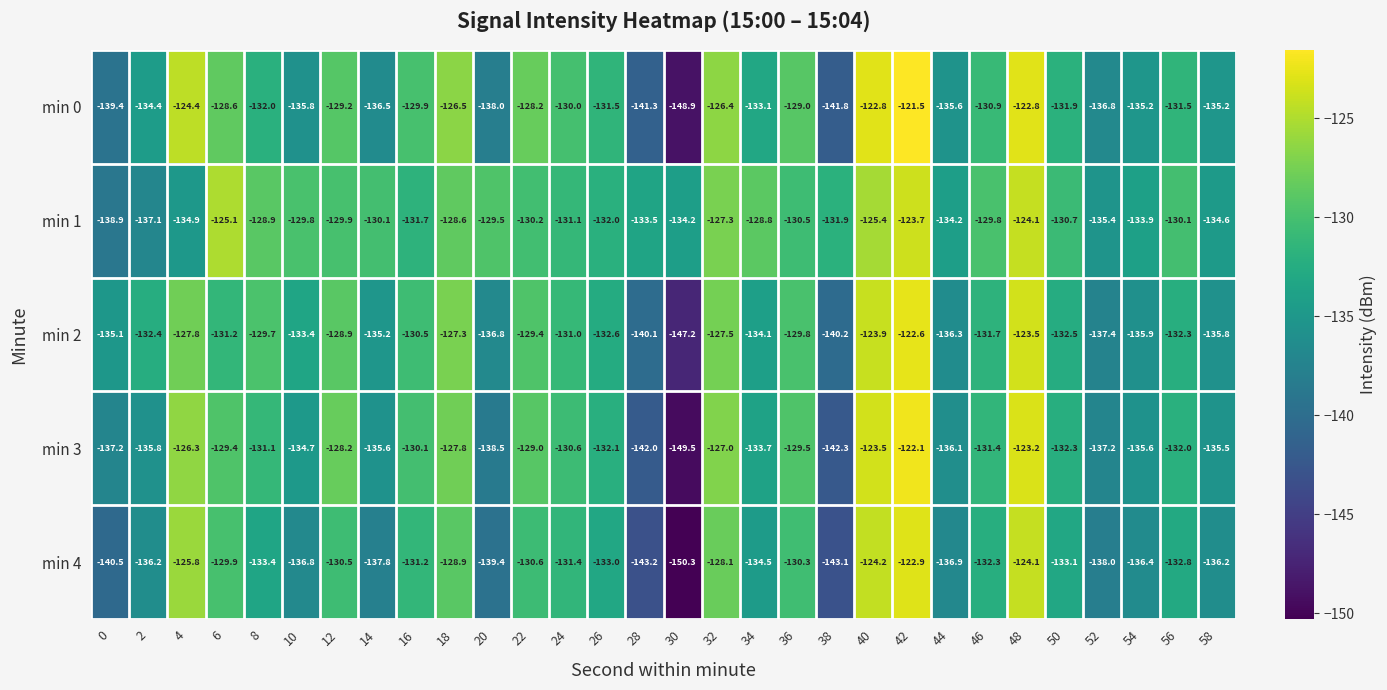

What is the sum of the min 4 values at 58 and 4?

-262.0